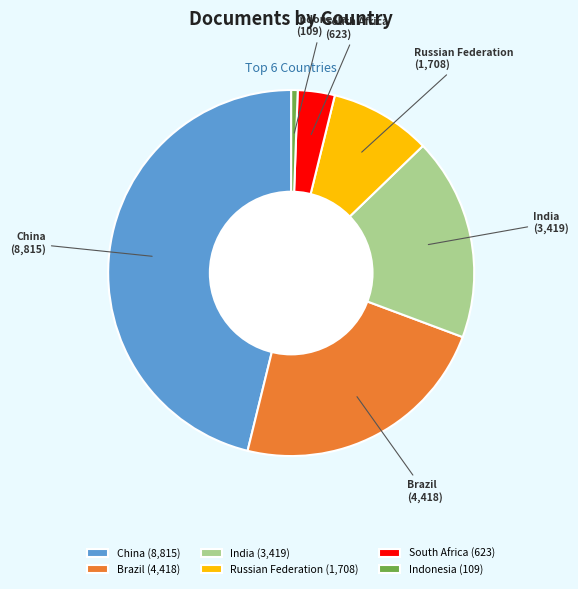

Is China the majority of the pie?

No